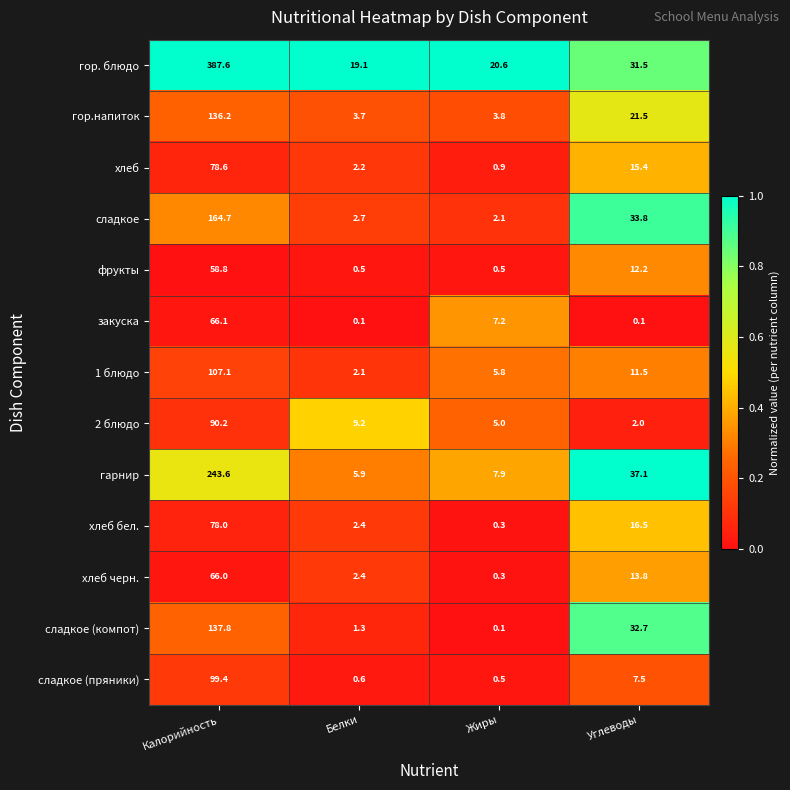

Which series has the widest spread of values?

гор. блюдо